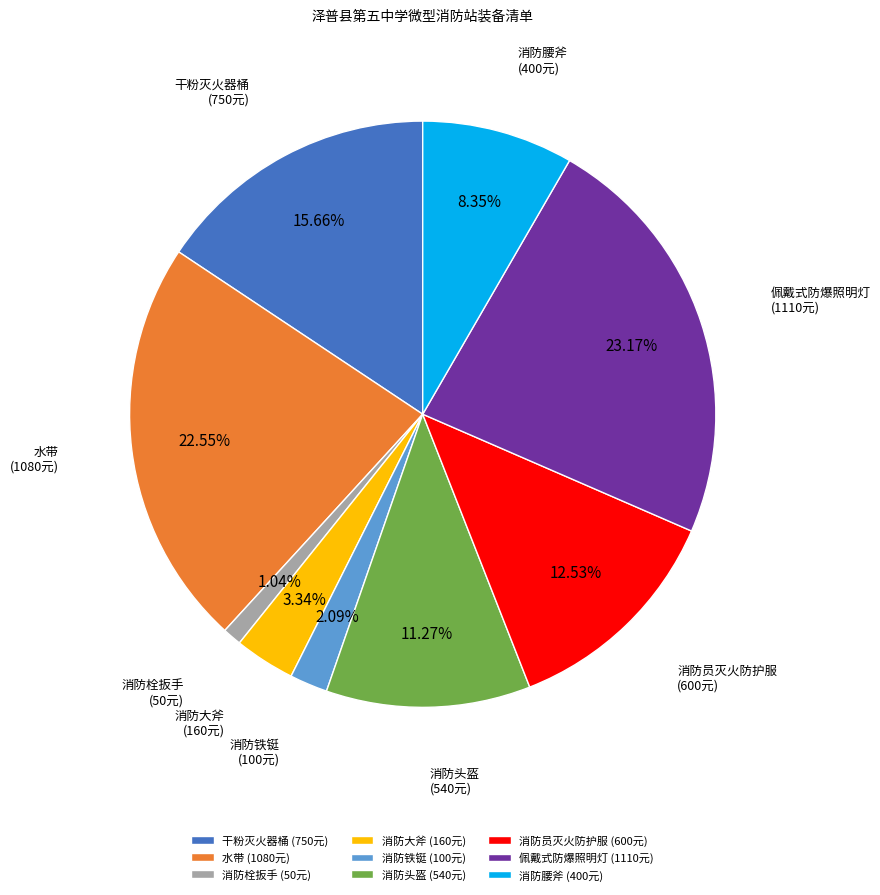

The 消防腰斧 slice represents 8% of the pie. True or false?

True